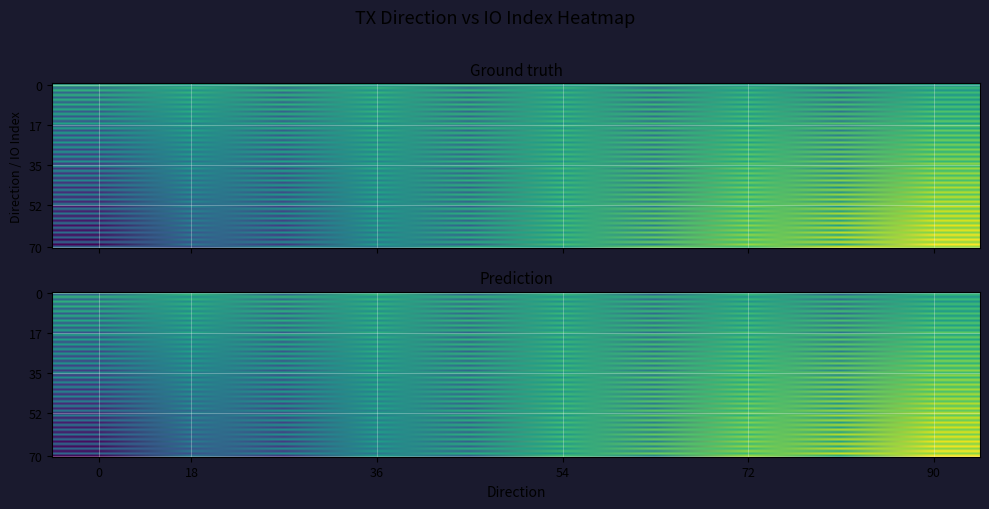

How many series are shown in this chart?

2